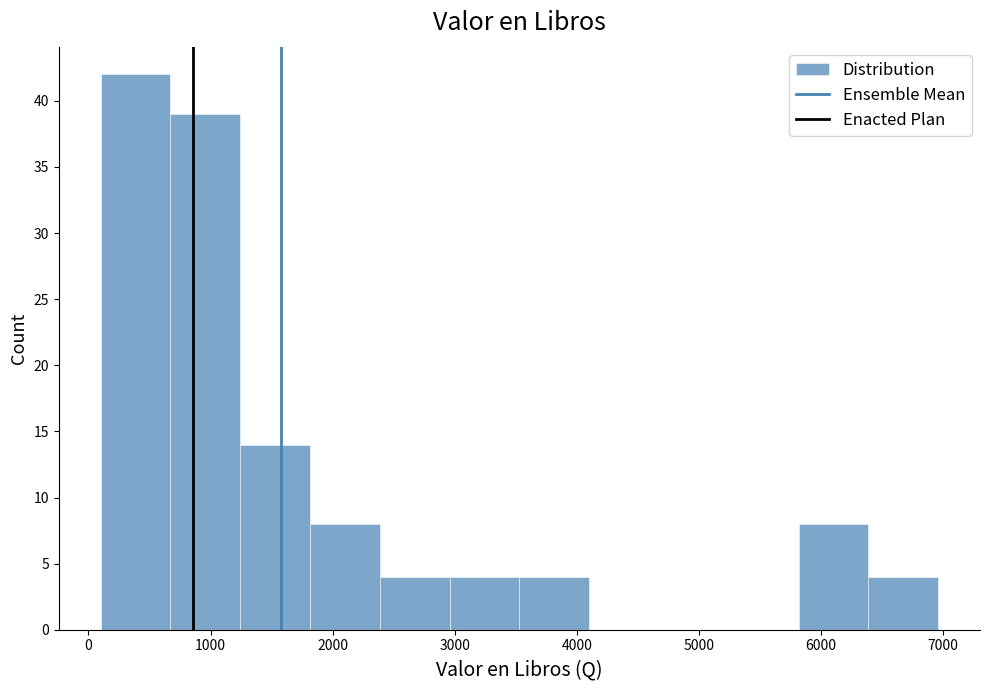

Reading left to right, list every bar in this chart as the range it spans on the x-axis followed by its height. Neither the bar edges nor the heights are printed on the chart, so give them approximately, as read against the axes.

100 to 700: 42
700 to 1200: 39
1200 to 1800: 14
1800 to 2400: 8
2400 to 3000: 4
3000 to 3500: 4
3500 to 4100: 4
4100 to 4700: 0
4700 to 5200: 0
5200 to 5800: 0
5800 to 6400: 8
6400 to 7000: 4